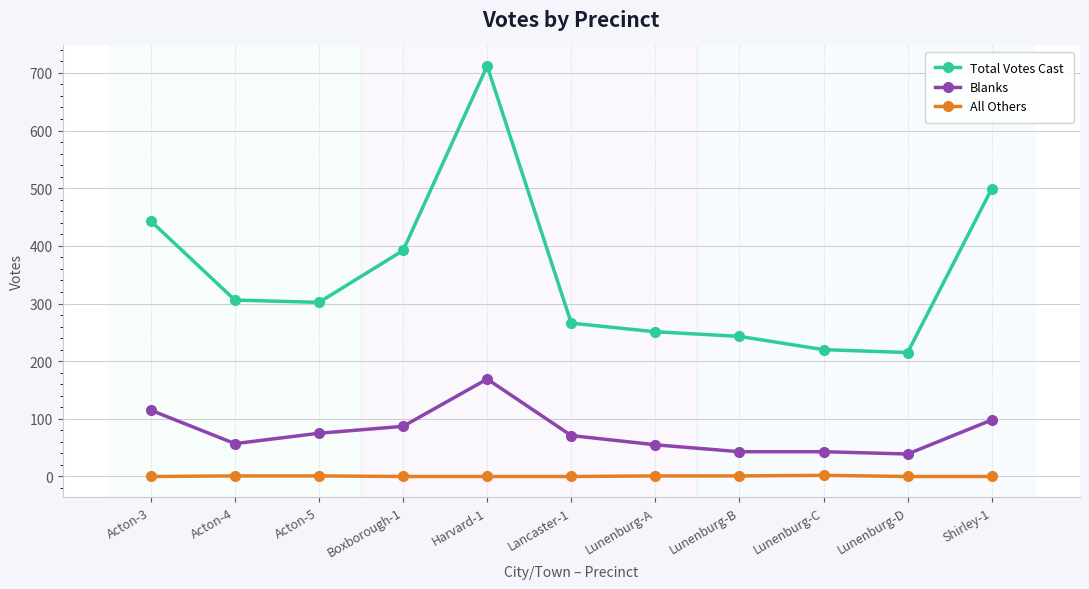

Rank the series by their maximum value, from highest to lowest.

Total Votes Cast, Blanks, All Others